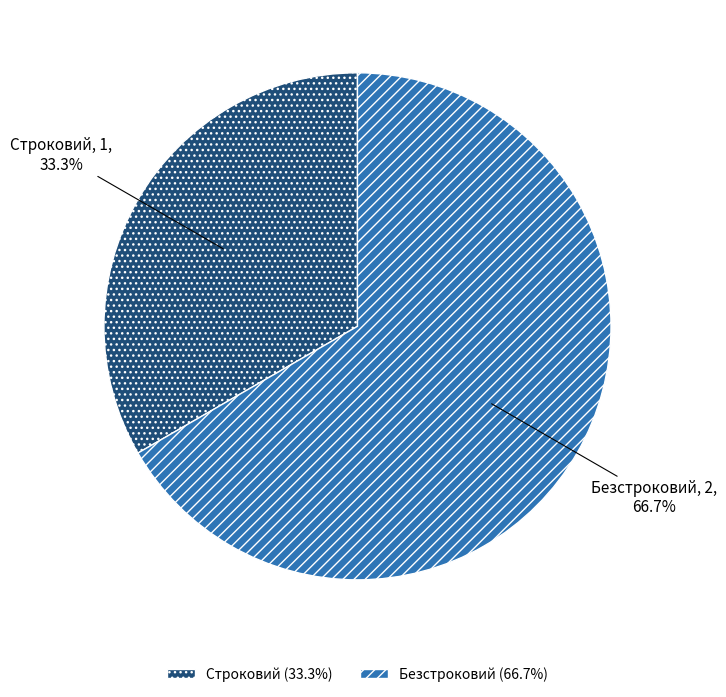

Is it true that Безстроковий is 77% of the pie?

False